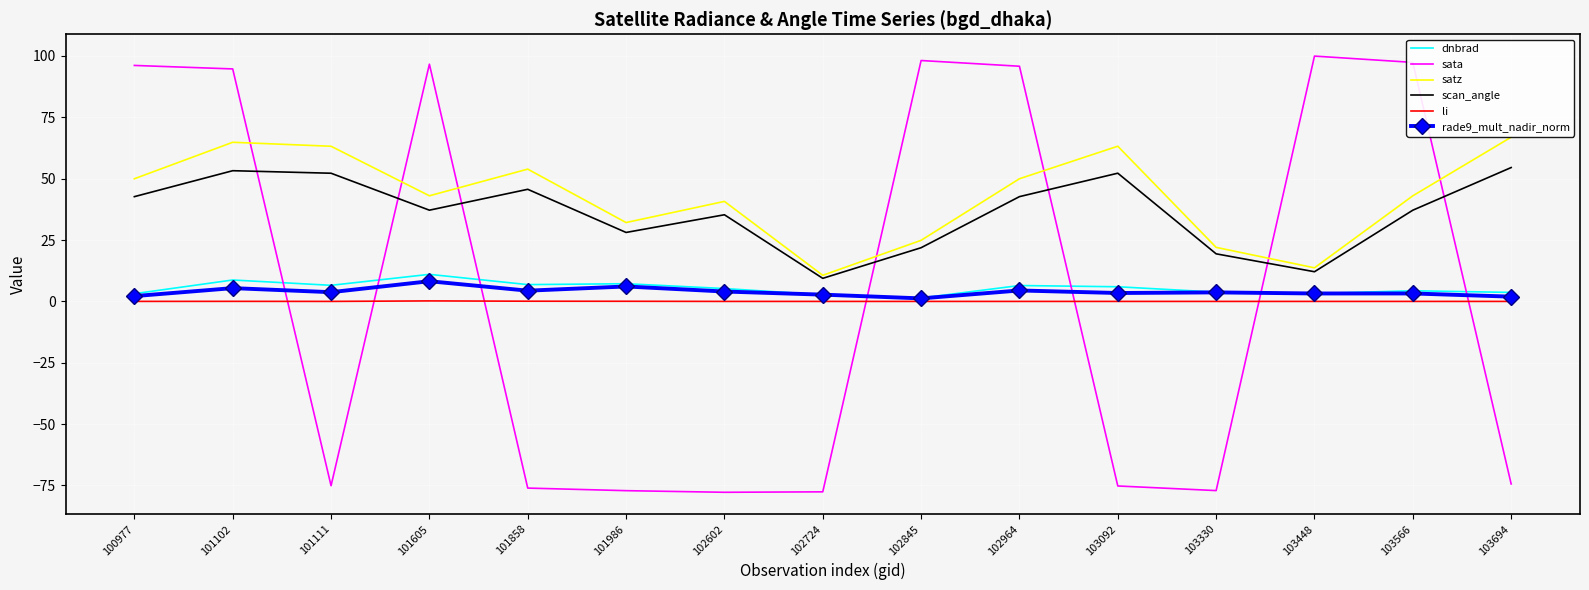

The value of sata at 100977 is 96.1. True or false?

True